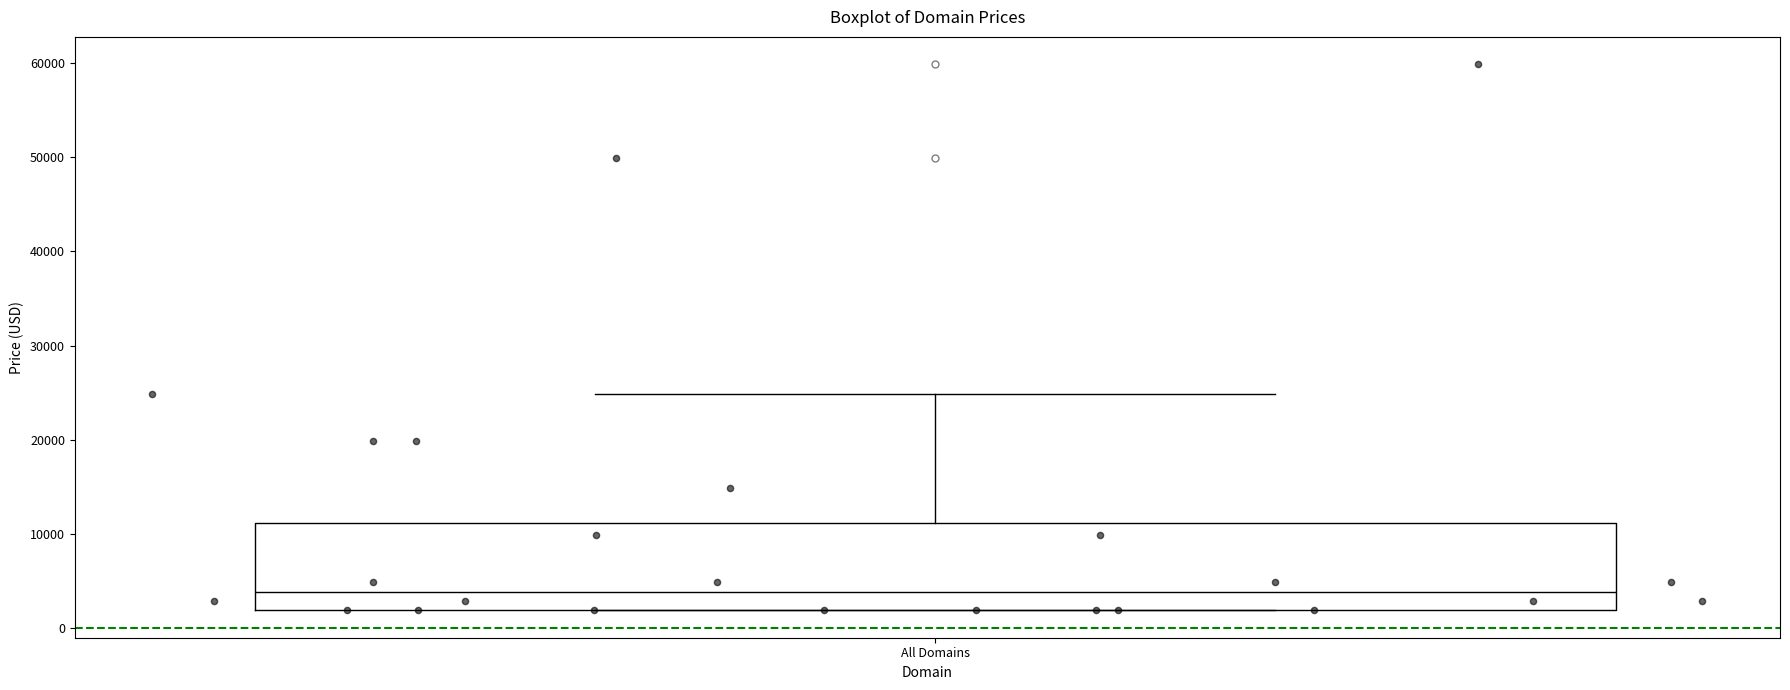

Read this box plot against the y-axis: the position of the median line, the range covered by the box, and the ends of both whiskers. The values are not printed on the chart, so give them approximately, as read against the axis.

median 4000, box 2000 to 11000, whiskers 2000 to 25000